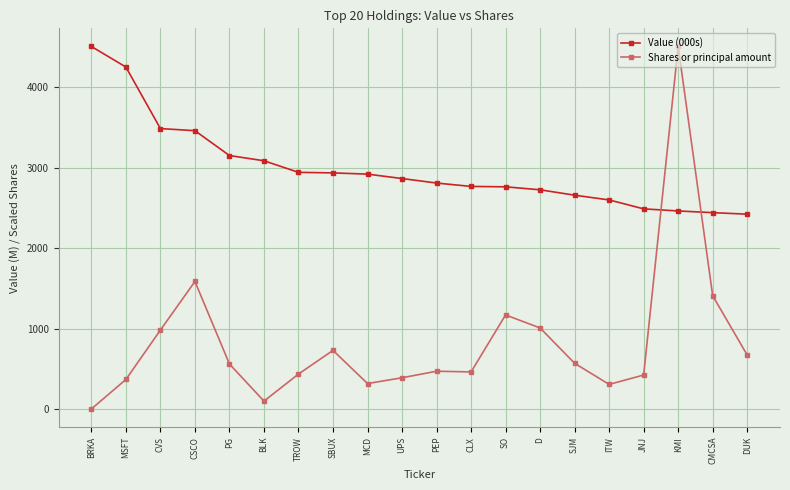

What are all the series names shown in the legend?

Value (000s), Shares or principal amount